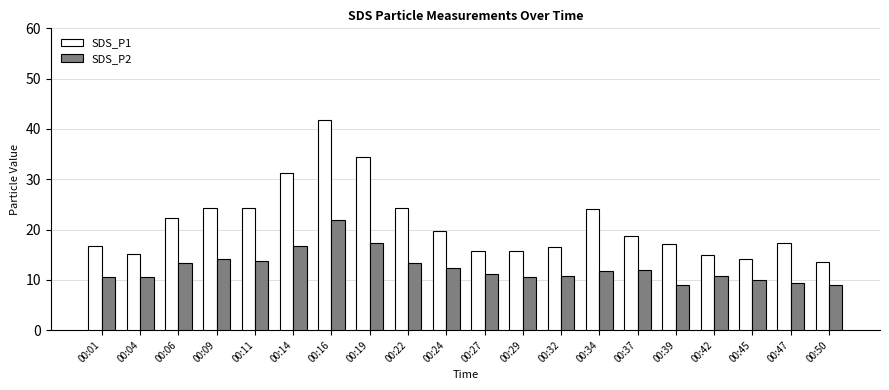

True or false: SDS_P1 has a value of 21.5 at 00:32.

False